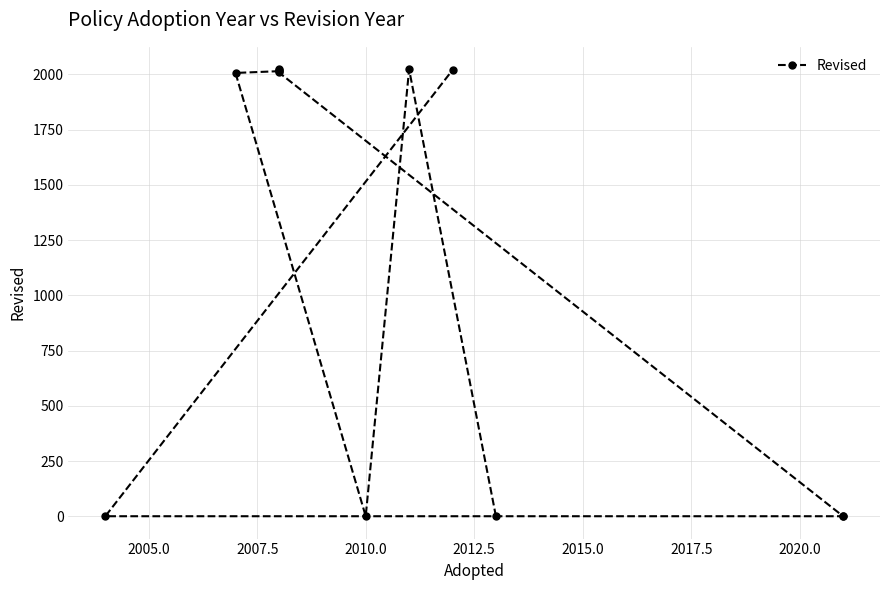

How many values are below 2009?

6